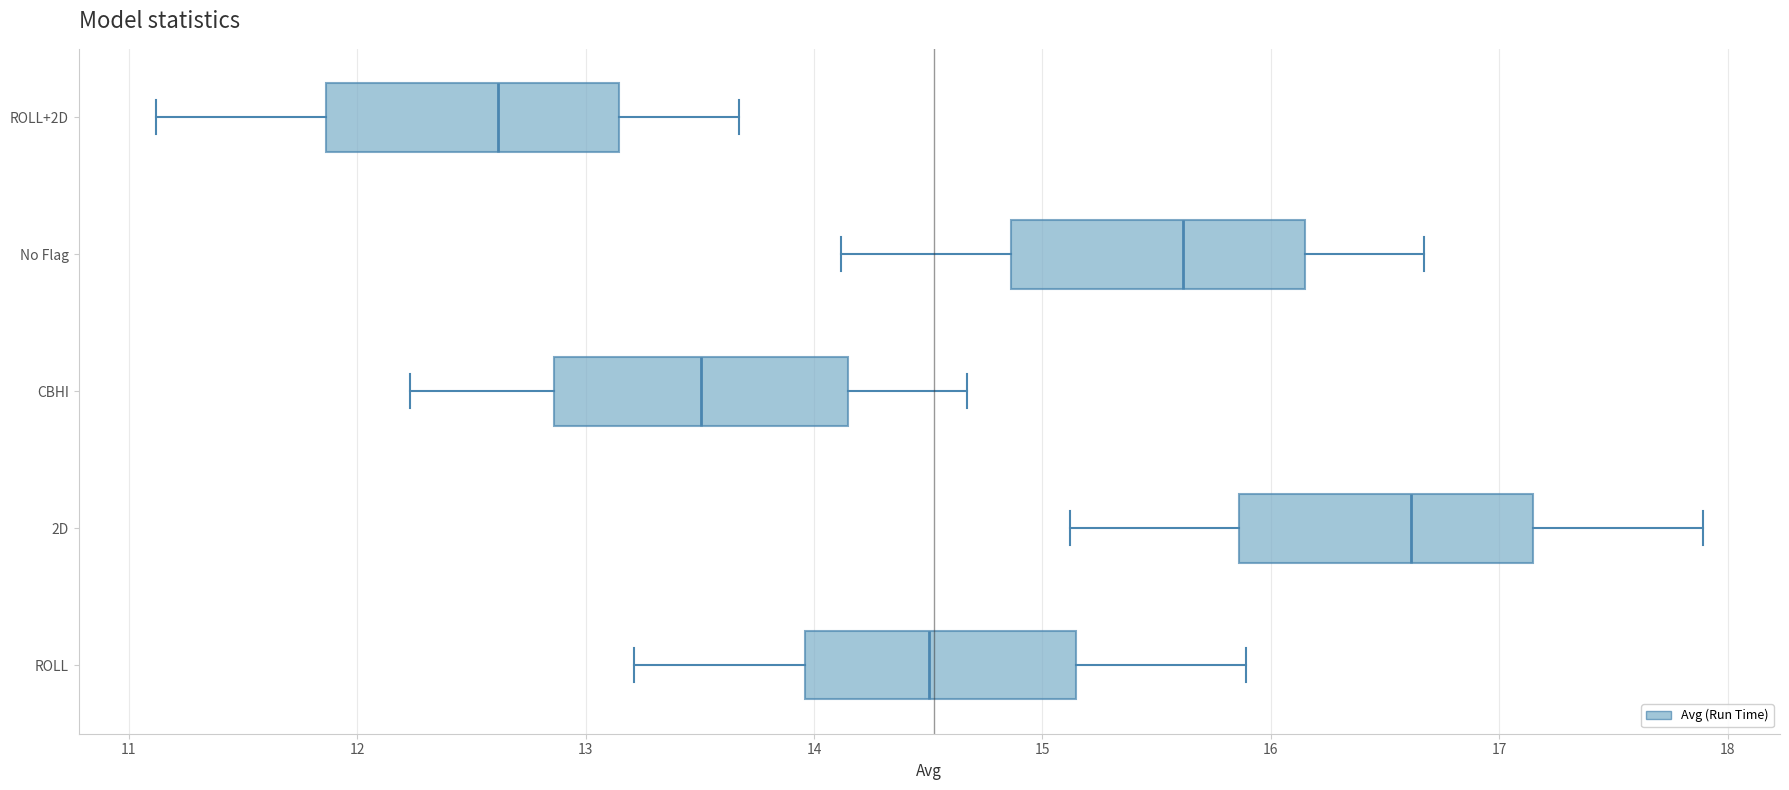

Where is the left edge of the box for ROLL+2D on the x-axis? The values are not printed on the chart, so give them approximately, as read against the axis.

11.9